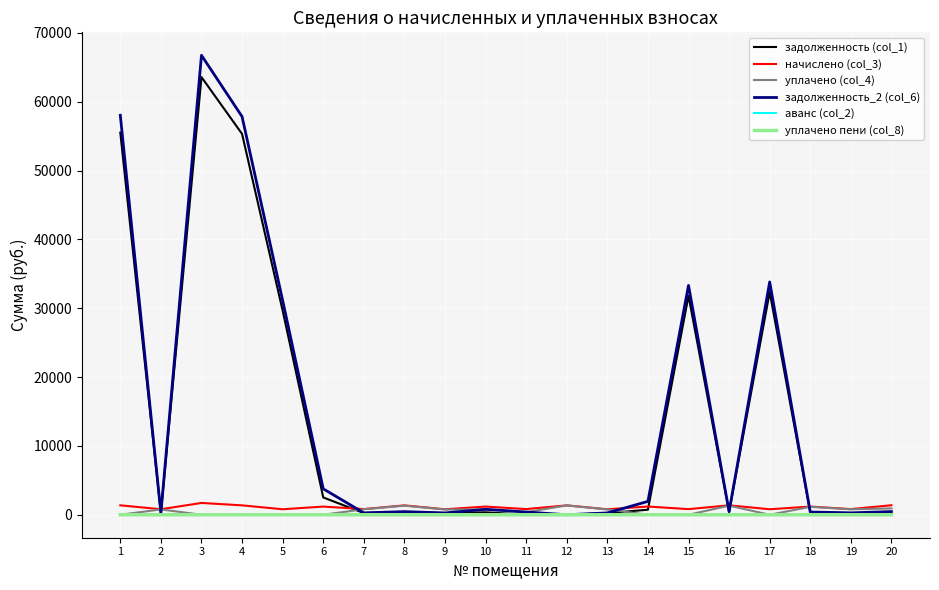

The value of уплачено пени (col_8) at 4 is 0.0. True or false?

True